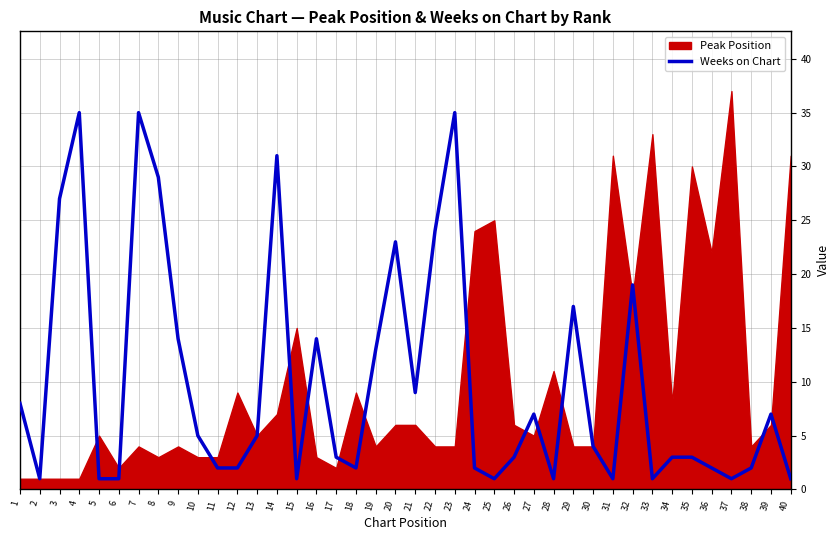

The Weeks on Chart series shows 54 at 23. True or false?

False